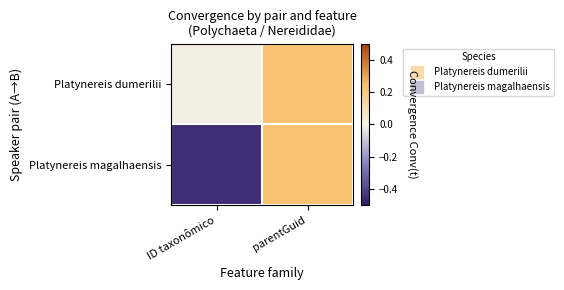

Rank the series at ID taxonômico from highest to lowest value.

Platynereis dumerilii, Platynereis magalhaensis